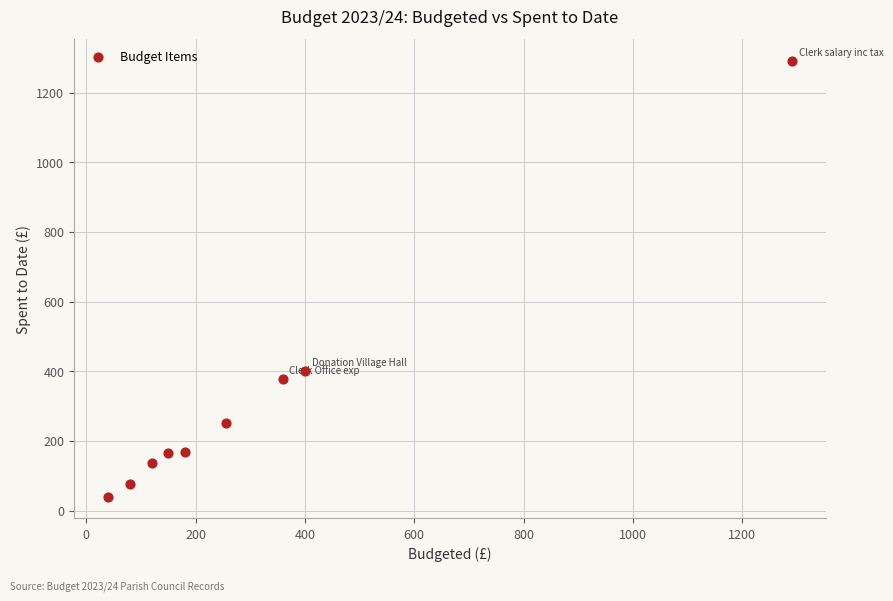

What Y value in the scatter plot is closest to 665?

400.0